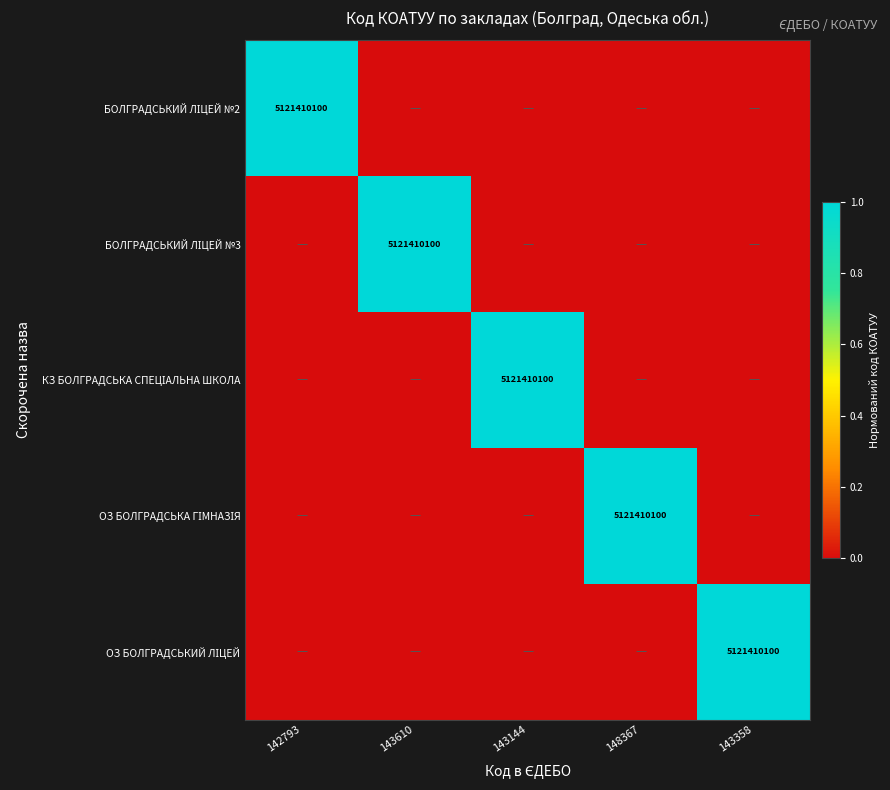

At 148367, list the series in order from smallest to largest.

БОЛГРАДСЬКИЙ ЛІЦЕЙ №2, БОЛГРАДСЬКИЙ ЛІЦЕЙ №3, КЗ БОЛГРАДСЬКА СПЕЦІАЛЬНА ШКОЛА, ОЗ БОЛГРАДСЬКИЙ ЛІЦЕЙ, ОЗ БОЛГРАДСЬКА ГІМНАЗІЯ